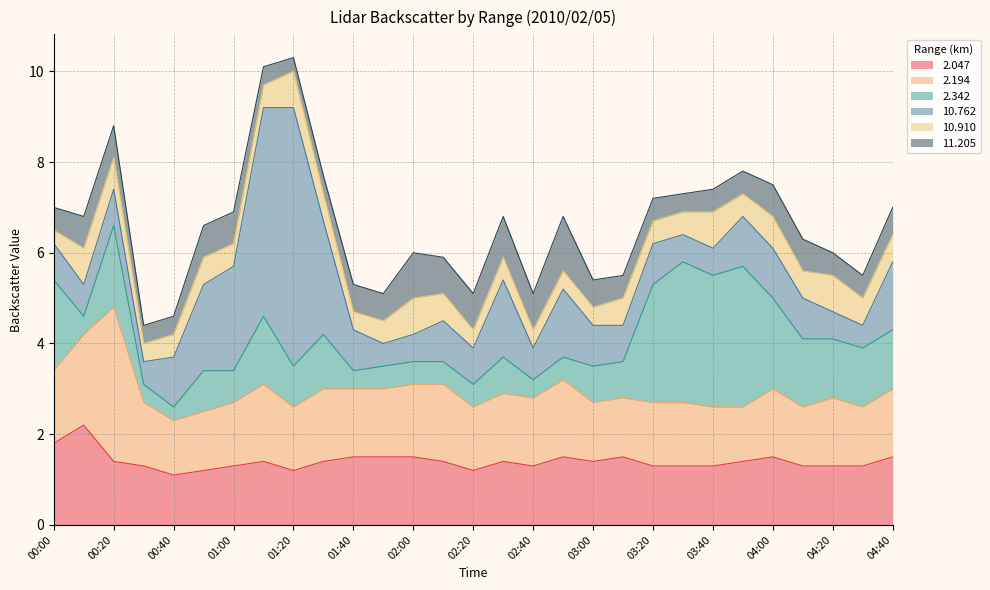

The   2.342 series shows 2.6 at 03:20. True or false?

True